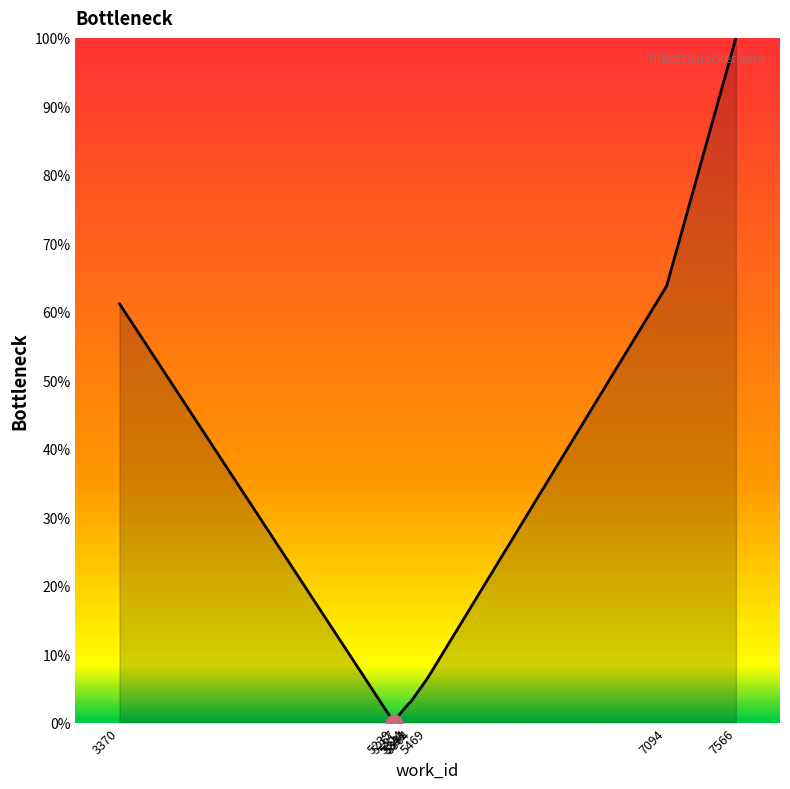

How many categories are shown in the chart?

10